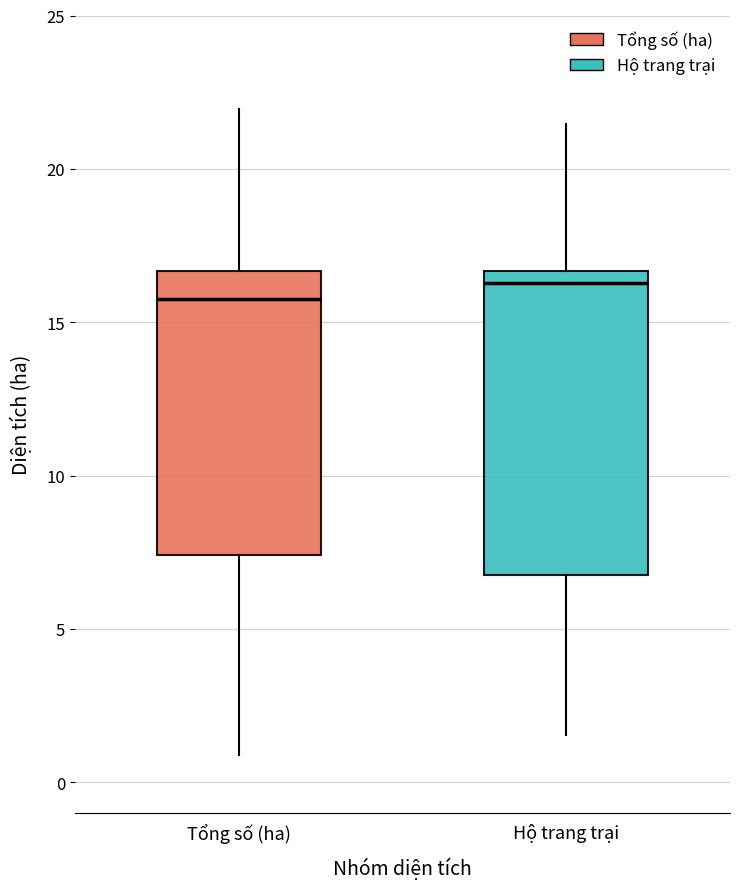

Reading left to right, transcribe this box plot: for each box, give where its median line is, the range the box spans, and where its two whiskers end, as read against the y-axis. The values are not printed on the chart, so give them approximately, as read against the axis.

Tổng số (ha): median 16.0, box 7.5 to 16.5, whiskers 1.0 to 22.0
Hộ trang trại: median 16.5 (just below the box's upper edge), box 7.0 to 16.5, whiskers 1.5 to 21.5